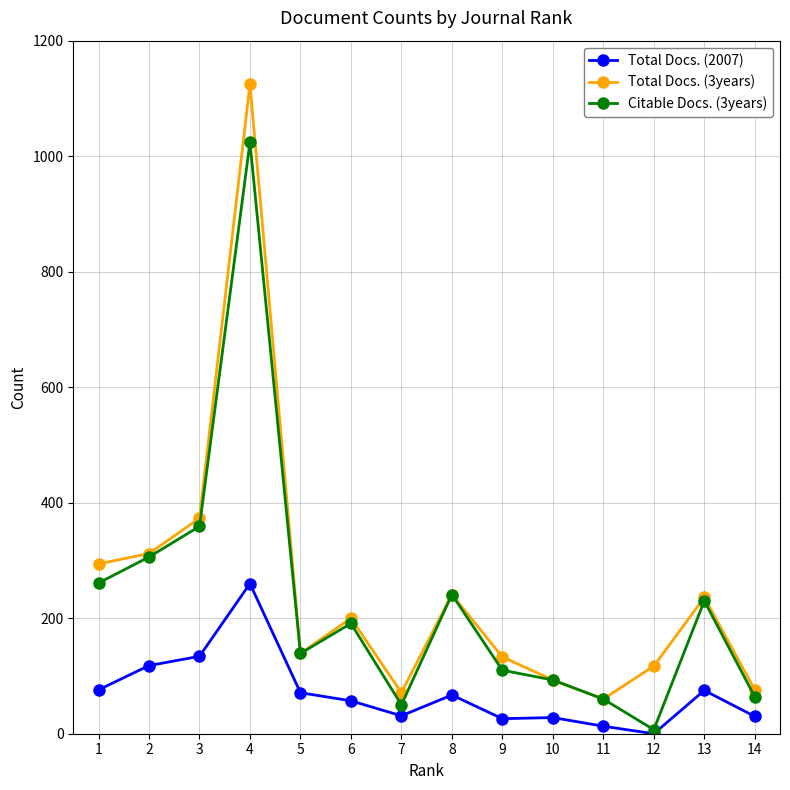

True or false: Total Docs. (2007) has a value of 18 at 5.

False